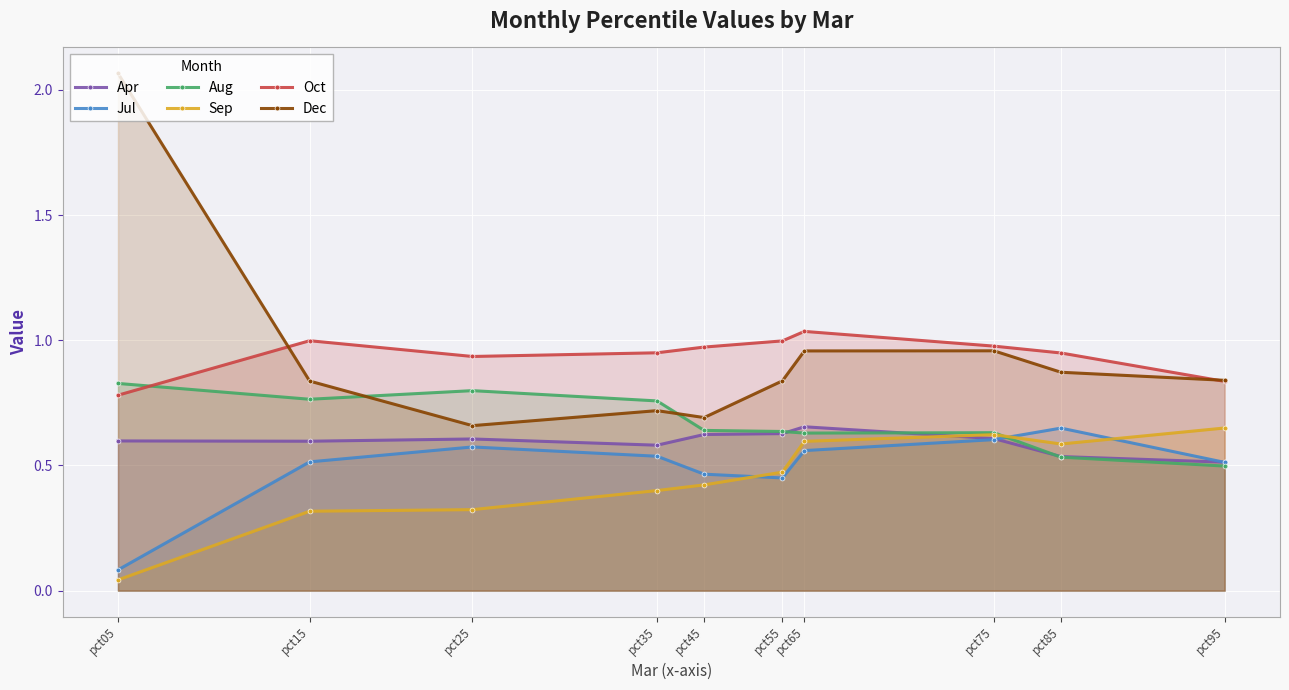

What is the total value across all series at pct65?

4.4